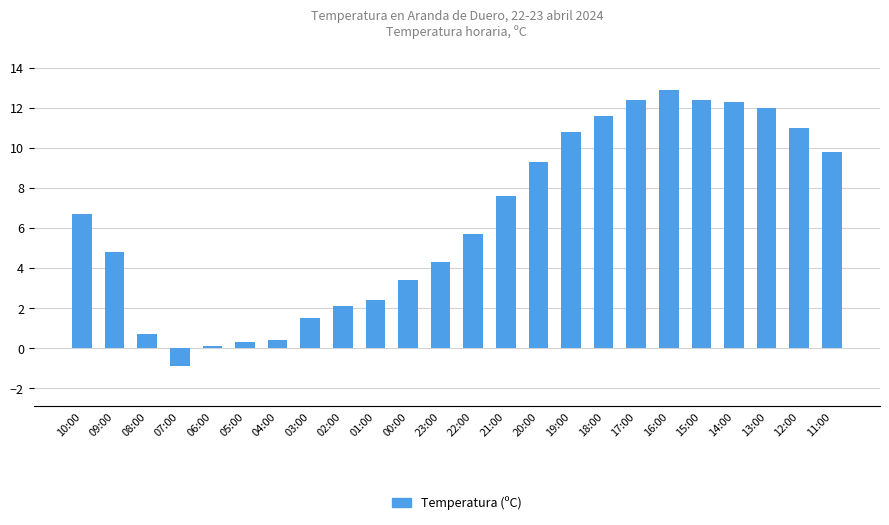

What position from the right is 15:00?

5